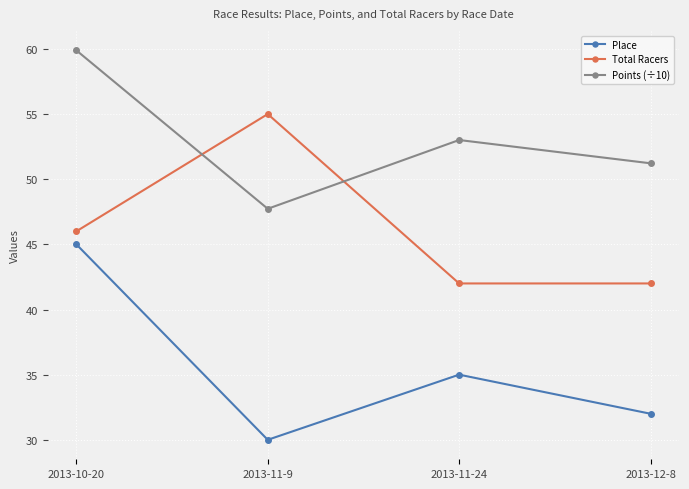

What is the label of the 3rd point from the right?

2013-11-9